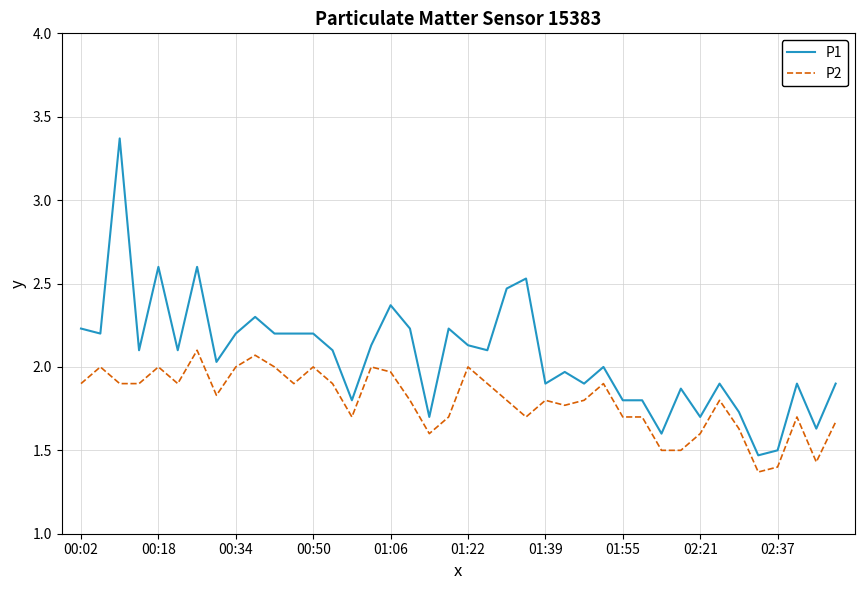

What is the maximum value shown in the chart?

3.4